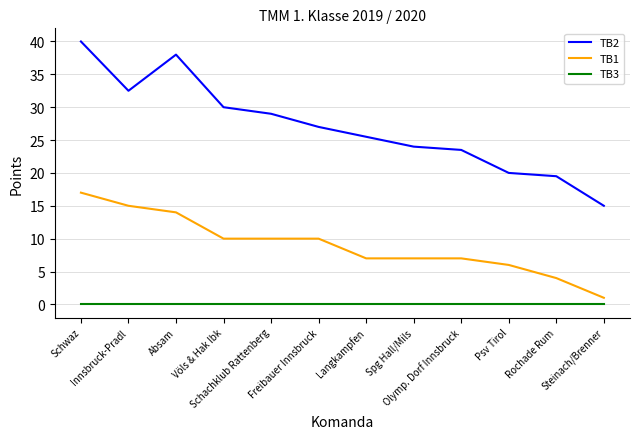

Which series has the largest range (max minus min)?

TB2